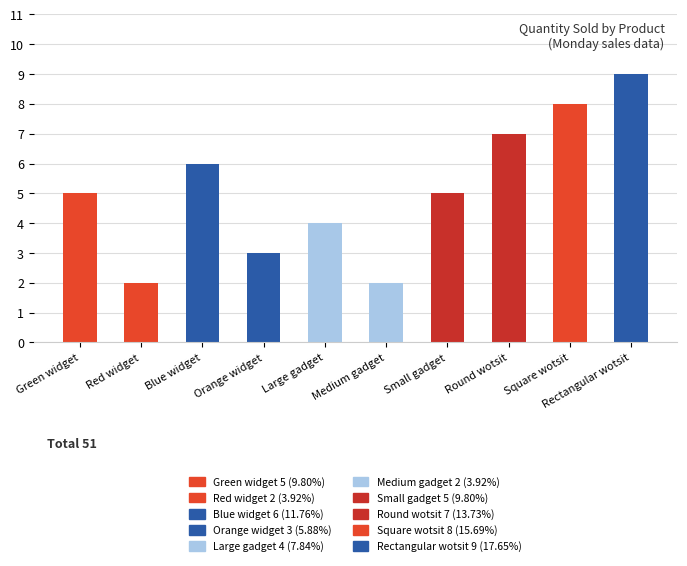

What is the value of the 1st bar from the left?

5